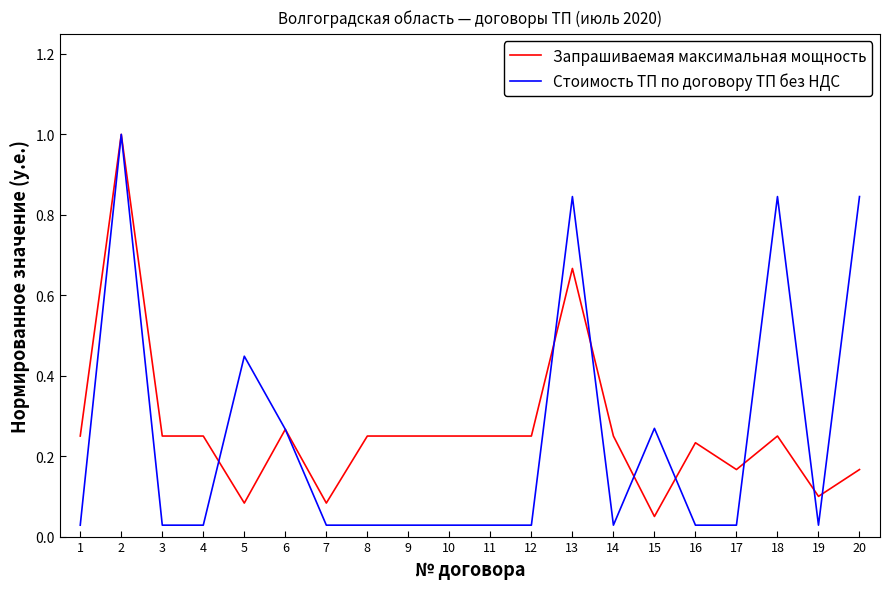

Where is Запрашиваемая максимальная мощность nearest to the value 0?

15